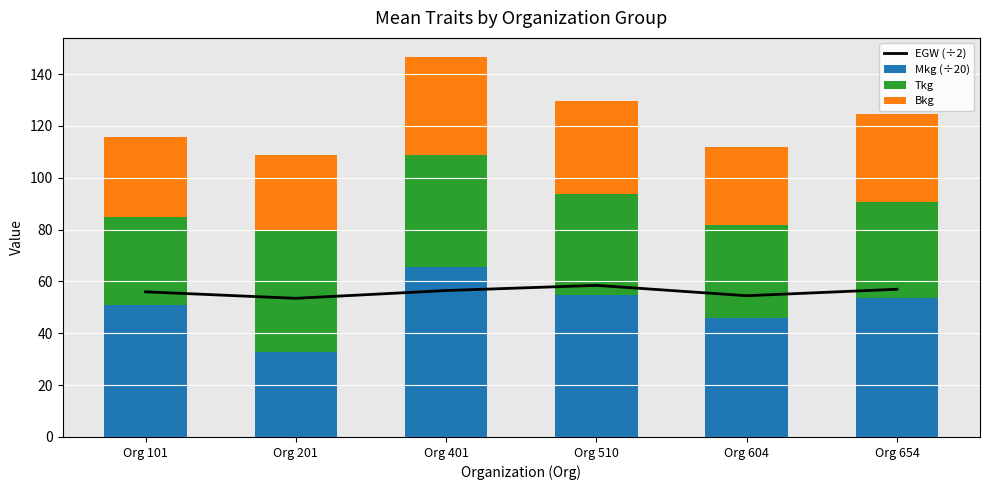

What is the value of the Tkg bar at the 4th from the left?

39.0